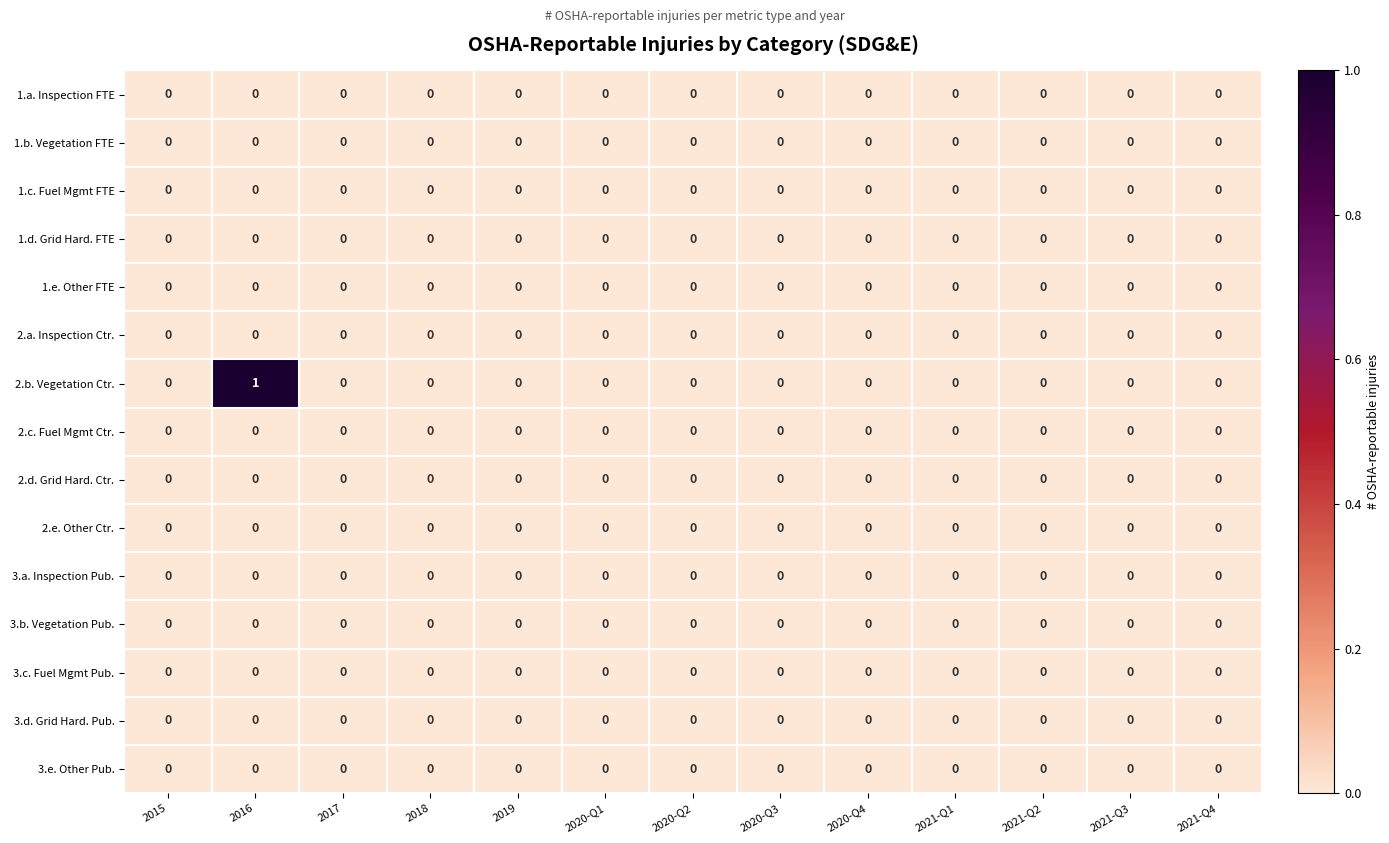

Which category has the highest value across all series?

2016